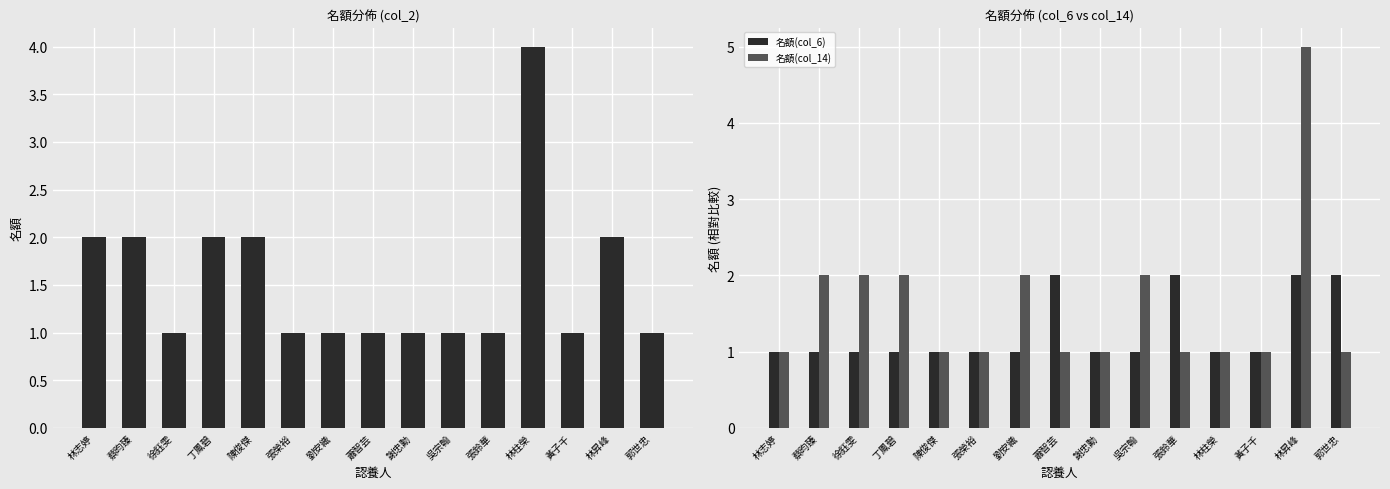

Reading left to right, list all the values displayed in this chart.

名額(col_2): 林志婷=2	蔡昀臻=2	徐鈺雯=1	丁鳳碧=2	陳俊傑=2	張榮裕=1	劉安織=1	蕭智芸=1	謝忠勳=1	吳宗翰=1	張鈴華=1	林柱榮=4	黃子千=1	林昇峰=2	郭世忠=1
名額(col_6): 林志婷=1	蔡昀臻=1	徐鈺雯=1	丁鳳碧=1	陳俊傑=1	張榮裕=1	劉安織=1	蕭智芸=2	謝忠勳=1	吳宗翰=1	張鈴華=2	林柱榮=1	黃子千=1	林昇峰=2	郭世忠=2
名額(col_14): 林志婷=1	蔡昀臻=2	徐鈺雯=2	丁鳳碧=2	陳俊傑=1	張榮裕=1	劉安織=2	蕭智芸=1	謝忠勳=1	吳宗翰=2	張鈴華=1	林柱榮=1	黃子千=1	林昇峰=5	郭世忠=1